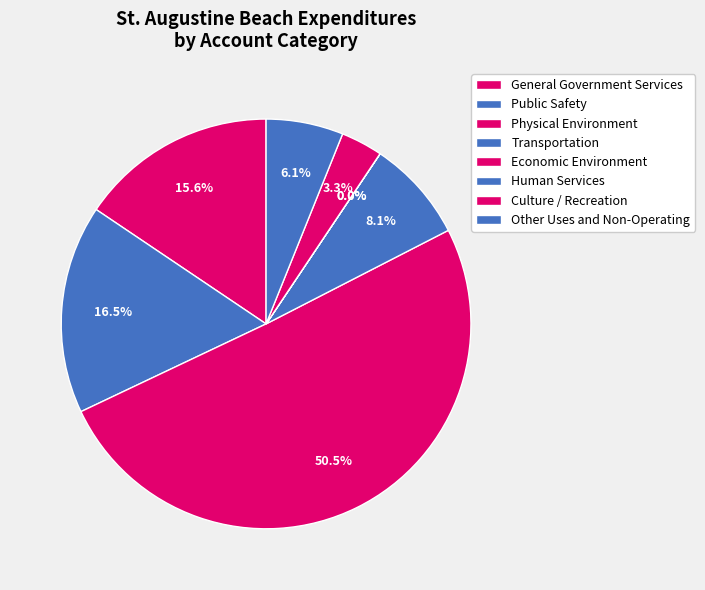

Count the number of slices in the pie.

8